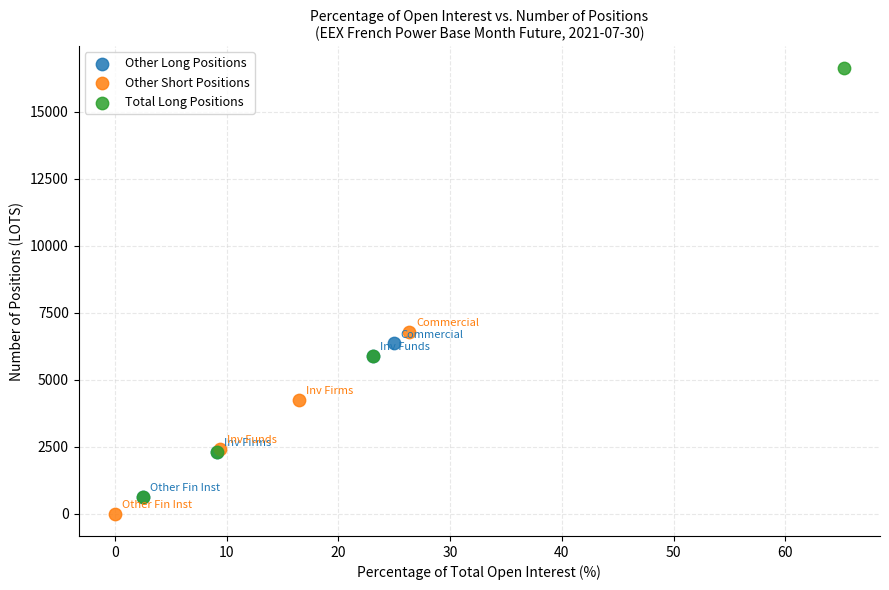

Which series reaches the maximum Y coordinate?

Total Long Positions